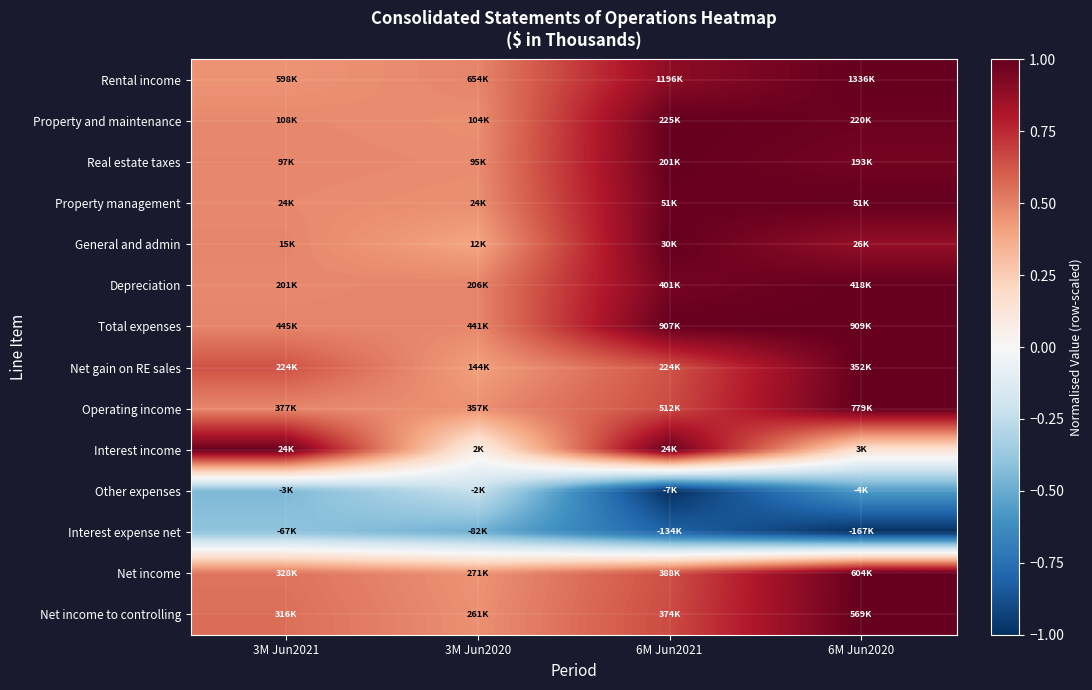

At which category is the sum across all series the highest?

6M Jun2020